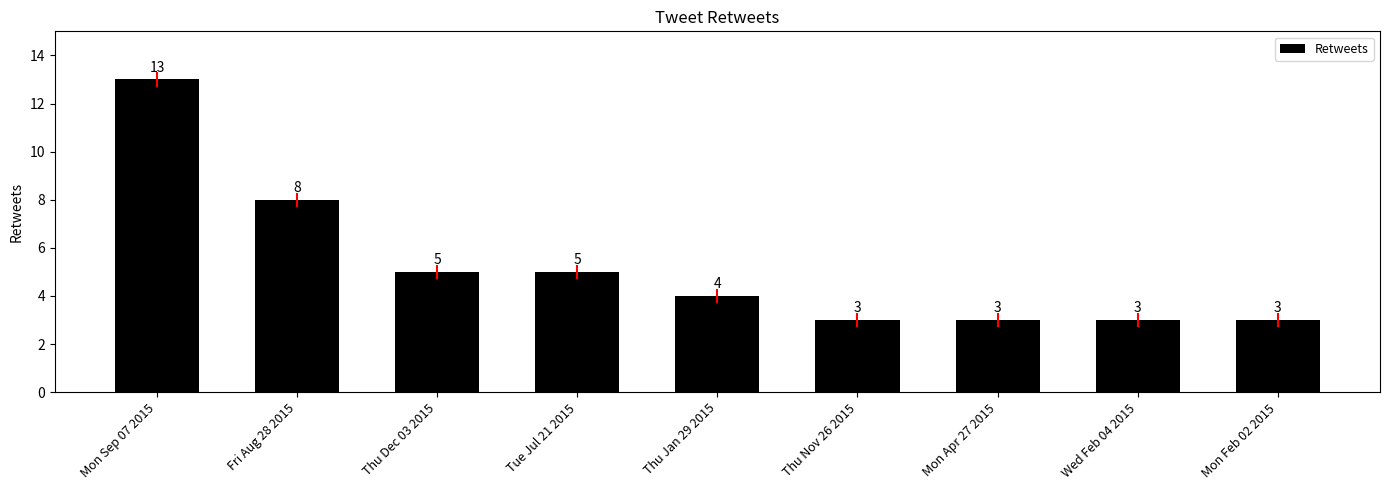

Which has a higher value, Mon Sep 07 2015 or Mon Feb 02 2015?

Mon Sep 07 2015